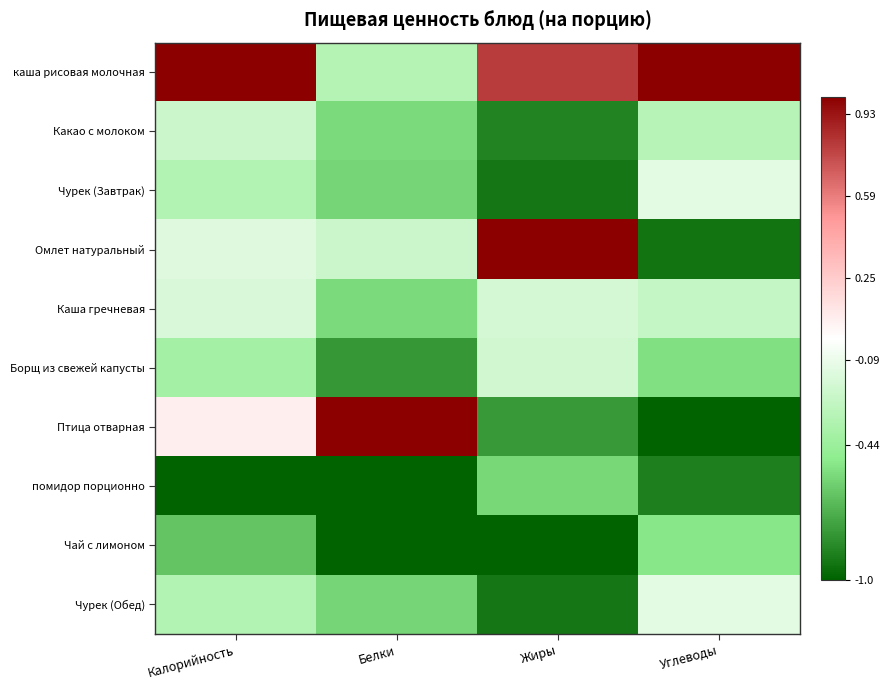

Which series has the largest range (max minus min)?

Птица отварная